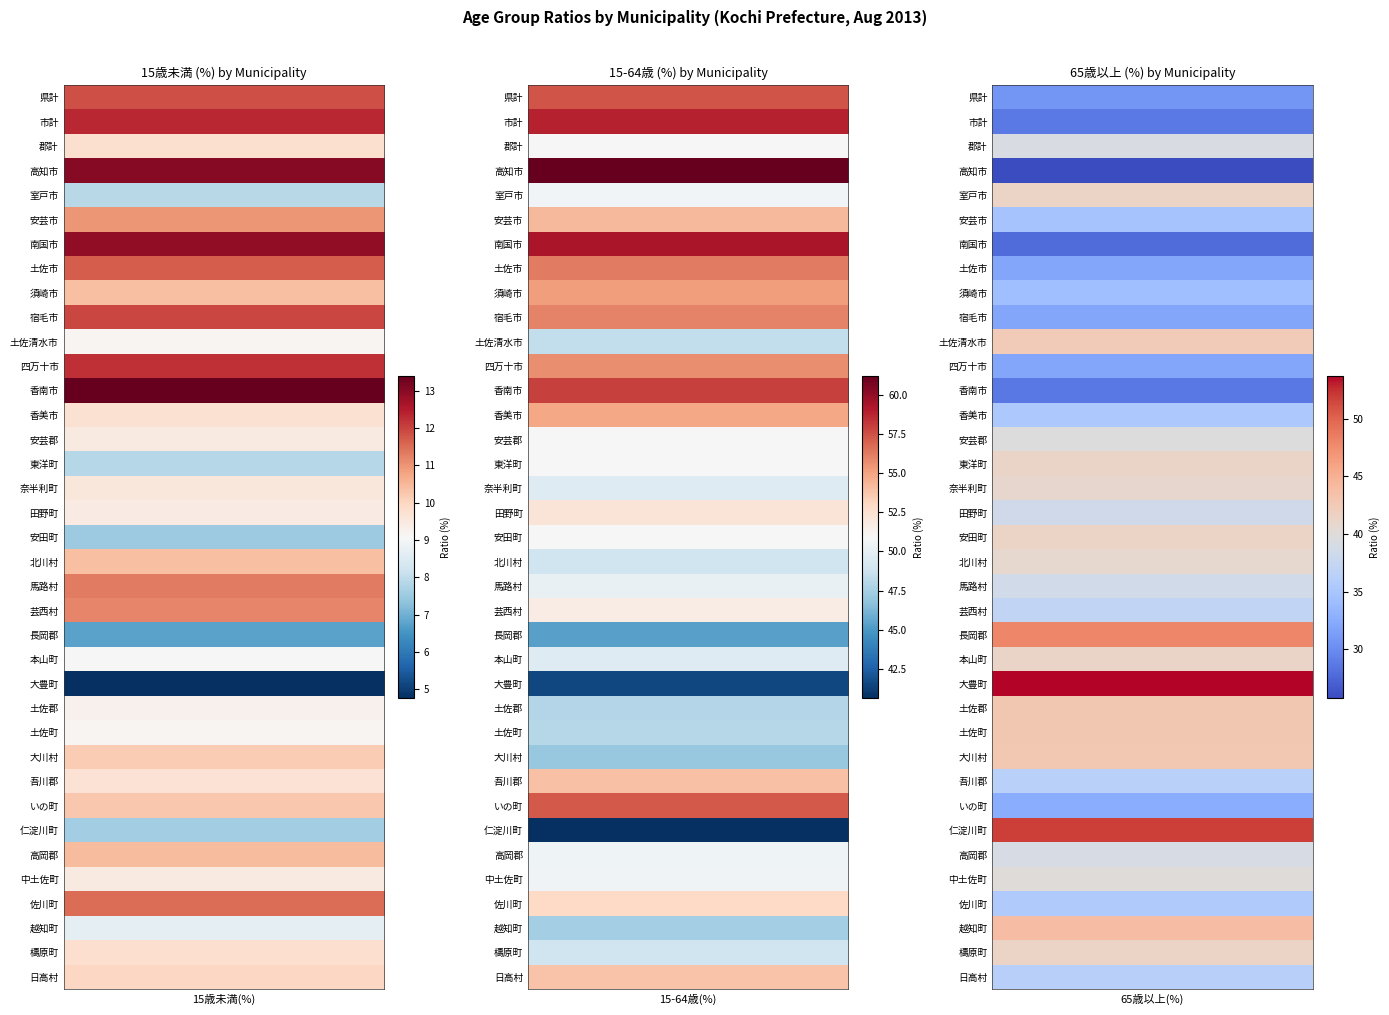

The value of 市計 at 県計 is 19.6. True or false?

False